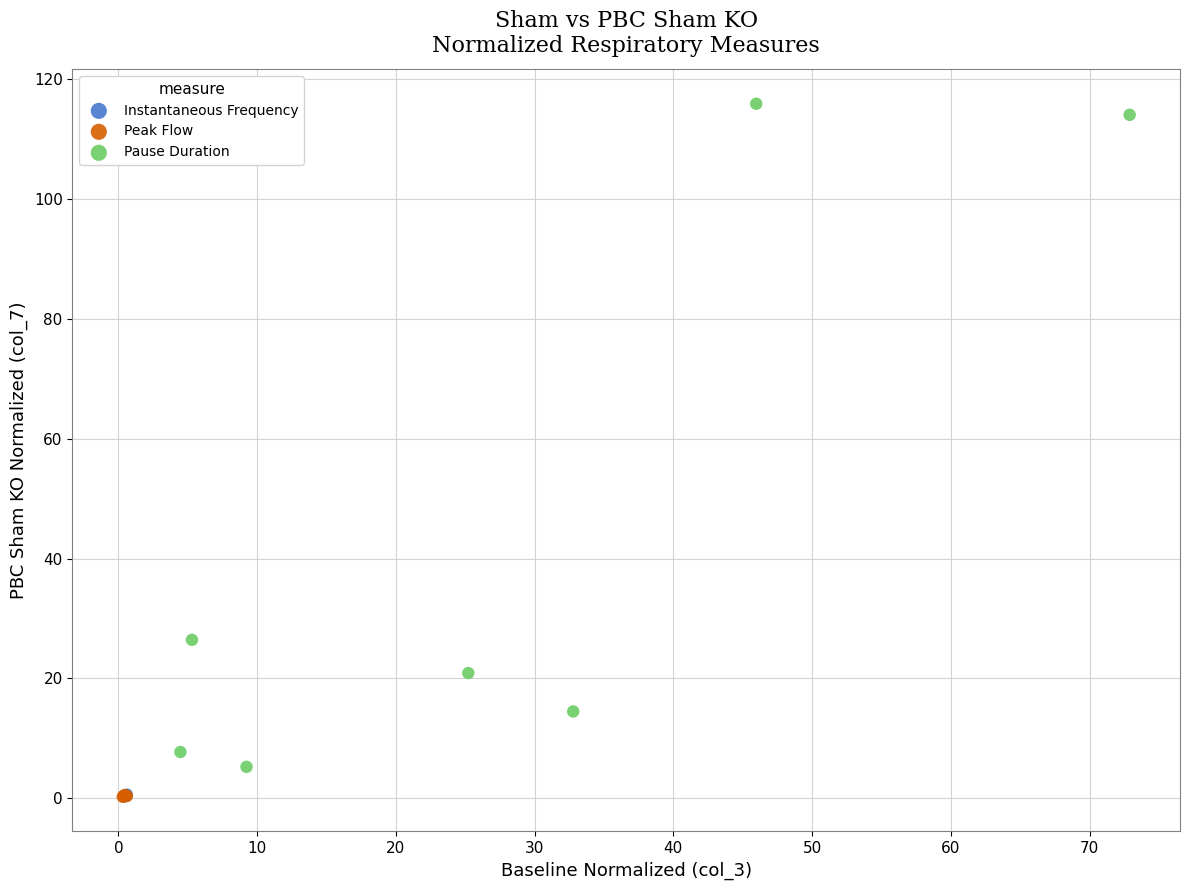

Which series has the widest spread of Y values?

Pause Duration